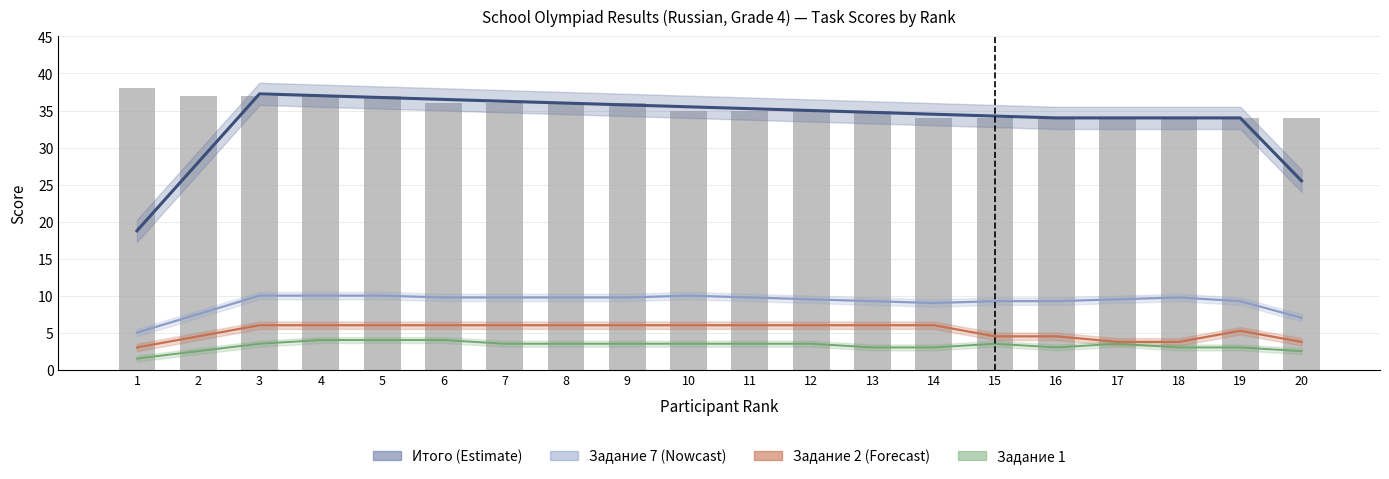

Is the value of Задание 7 at 7 greater than the value of Задание 2 at 16?

Yes